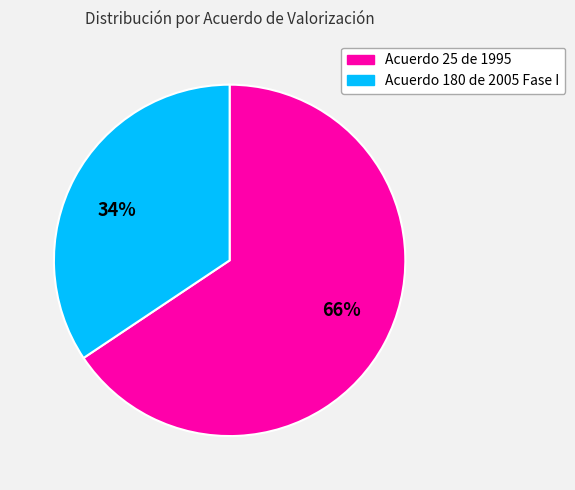

Count the number of slices in the pie.

2